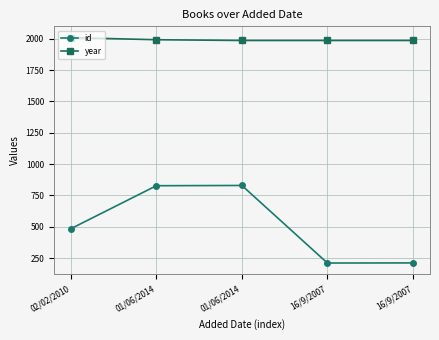

What are all the series names shown in the legend?

id, year